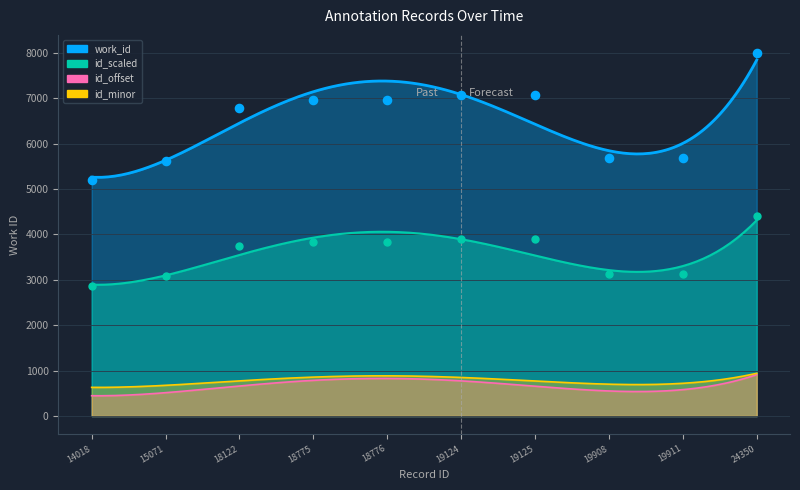

Approximately how many times larger is the value at 19125 compared to 19124?

1.0